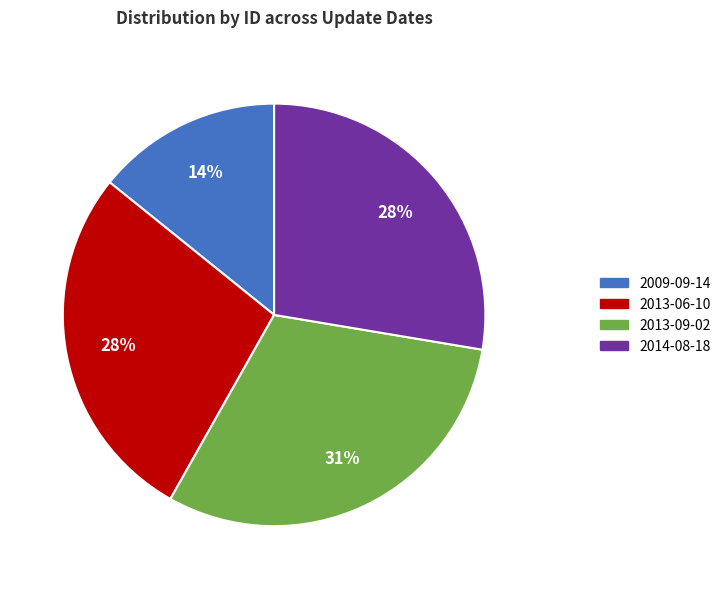

Which category has the smallest portion of the pie?

2009-09-14